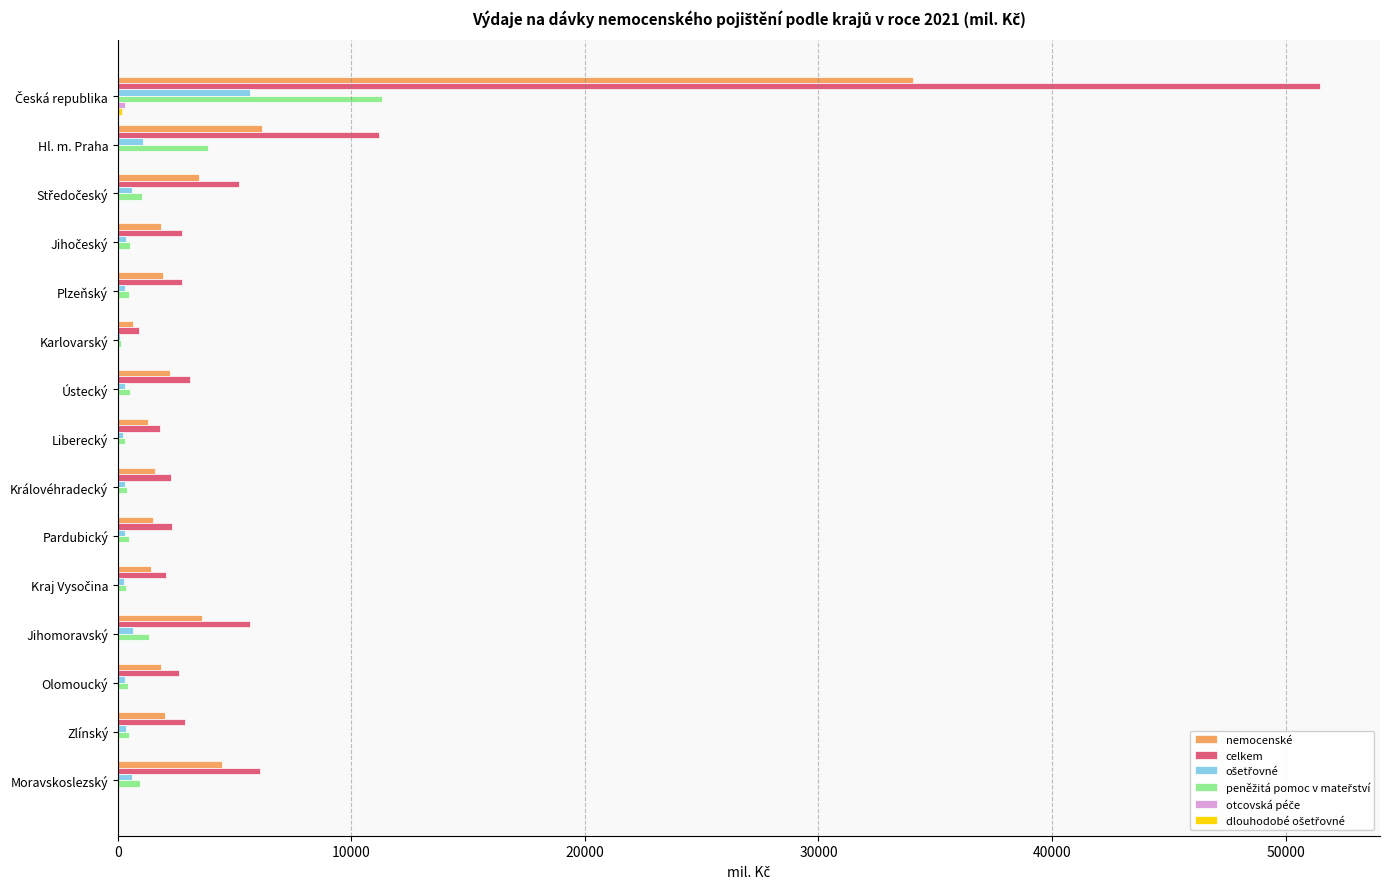

The nemocenské series shows 6166.6 at Hl. m. Praha. True or false?

True